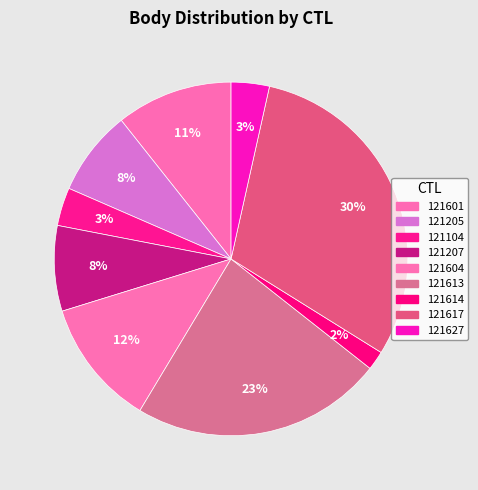

Rank the categories by value from lowest to highest.

121614, 121104, 121627, 121205, 121207, 121601, 121604, 121613, 121617